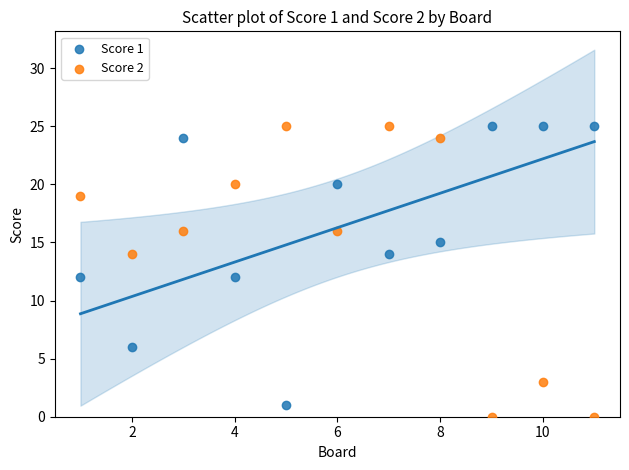

What are all the series names shown in the legend?

Score 1, Score 2